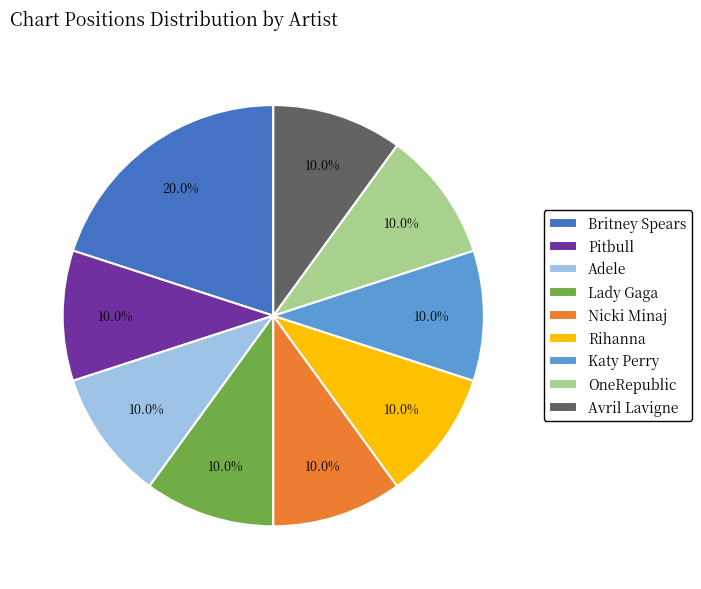

Which slice is the largest?

Britney Spears